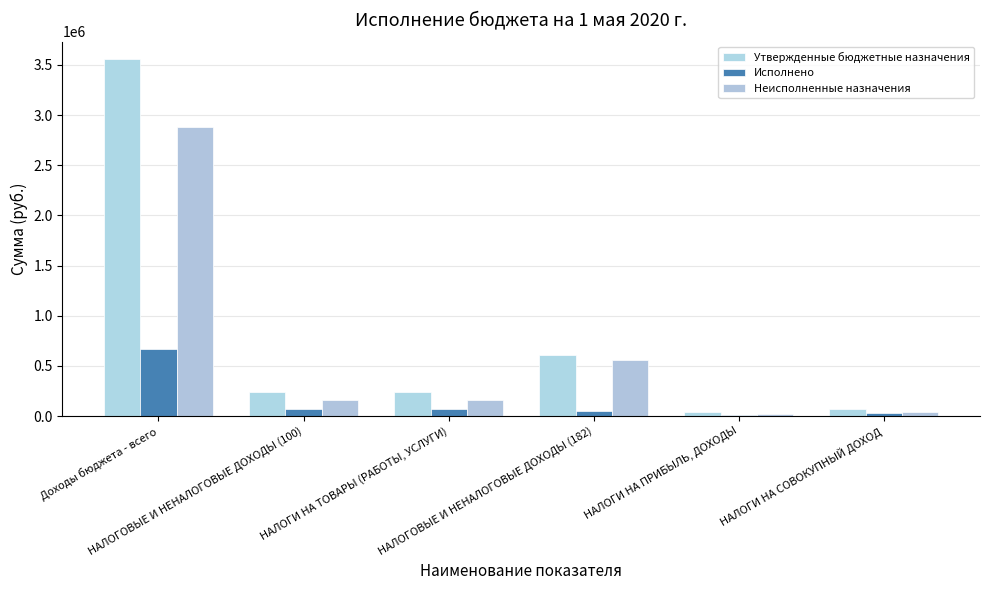

At Доходы бюджета - всего, list the series in order from largest to smallest.

Утвержденные бюджетные назначения, Неисполненные назначения, Исполнено